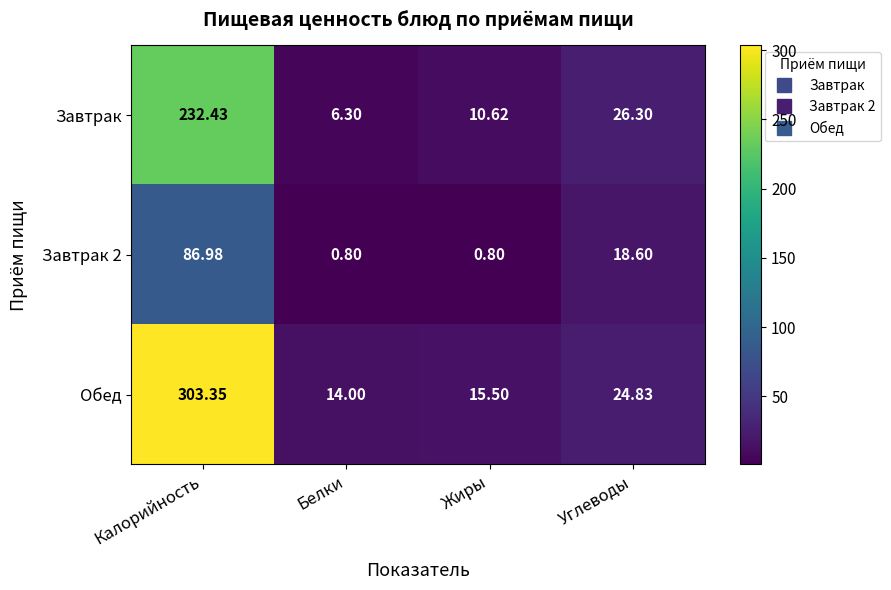

Which category has the highest value across all series?

Калорийность